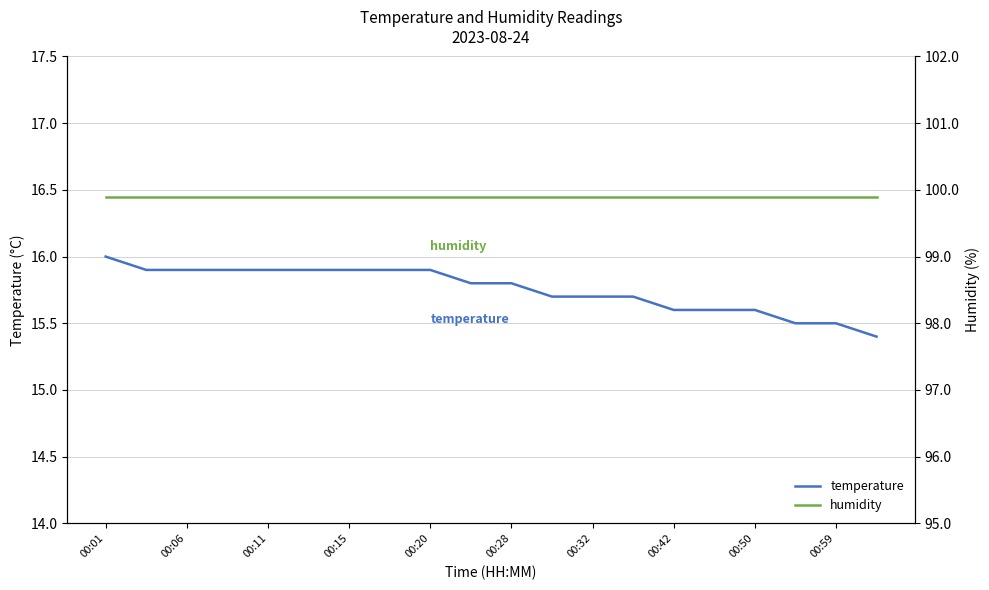

What is the sum of all temperature values?

315.1